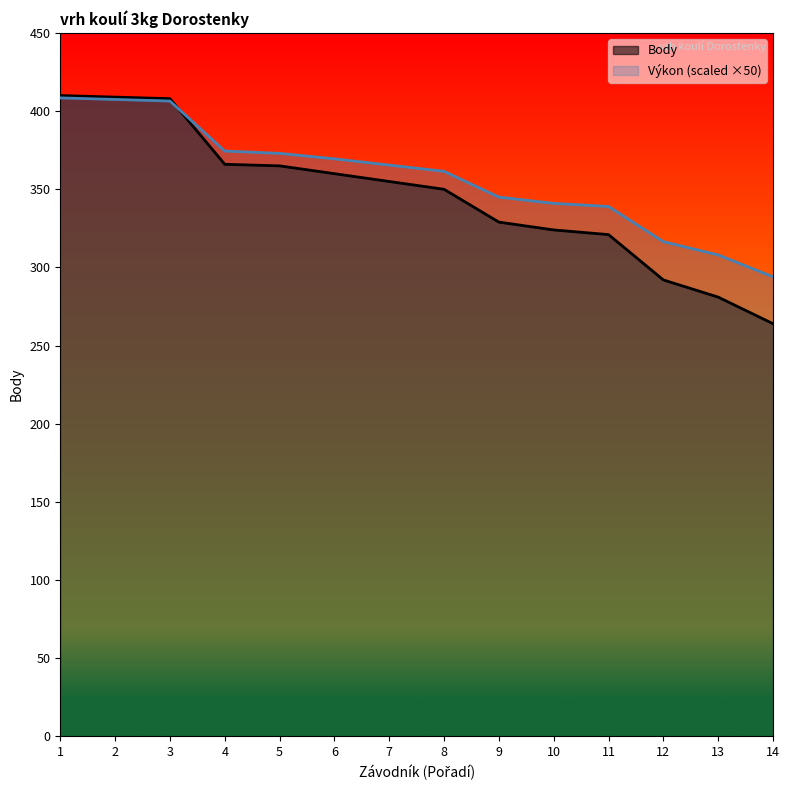

Which category has the lowest value in the Body series?

14